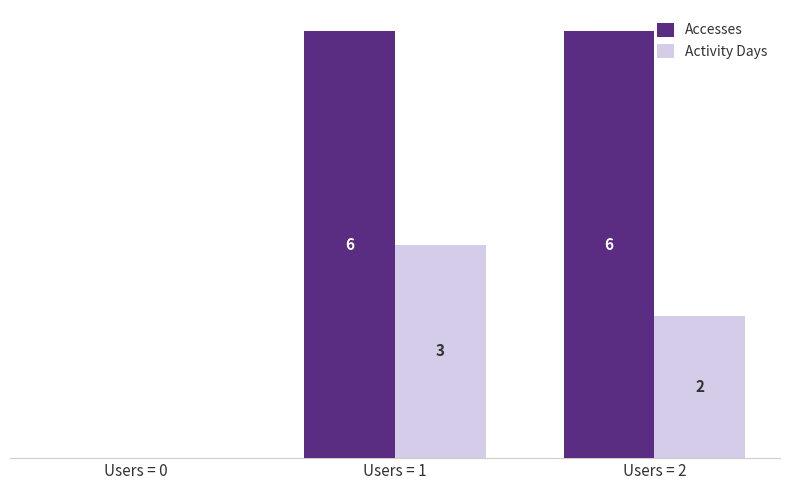

Which series has the largest total across all categories?

Accesses